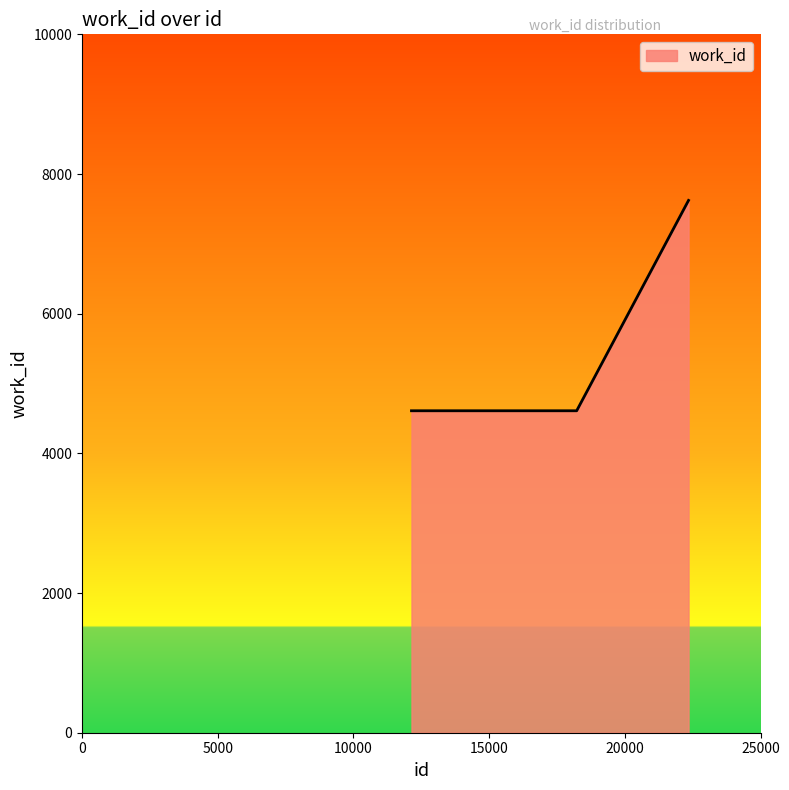

What is the maximum value shown in the chart?

7622